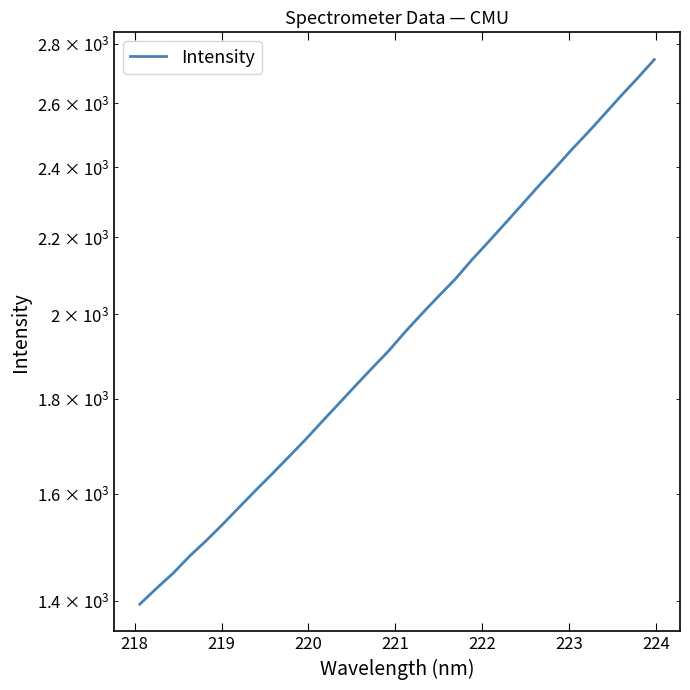

What is the difference between the second highest and minimum values?

1288.1